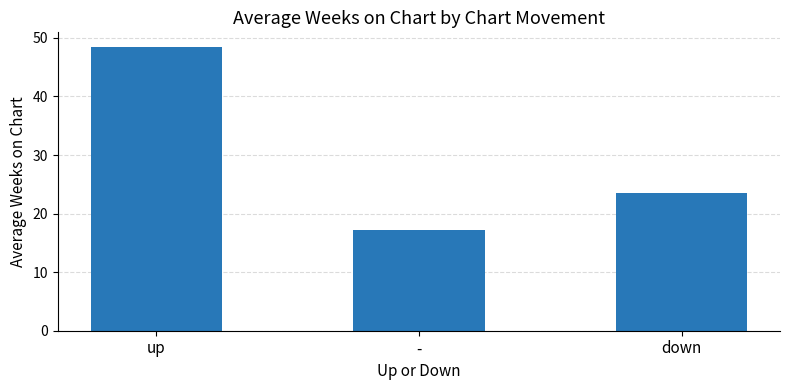

Reading left to right, list all the values displayed in this chart.

up=48.5	-=17.2	down=23.5